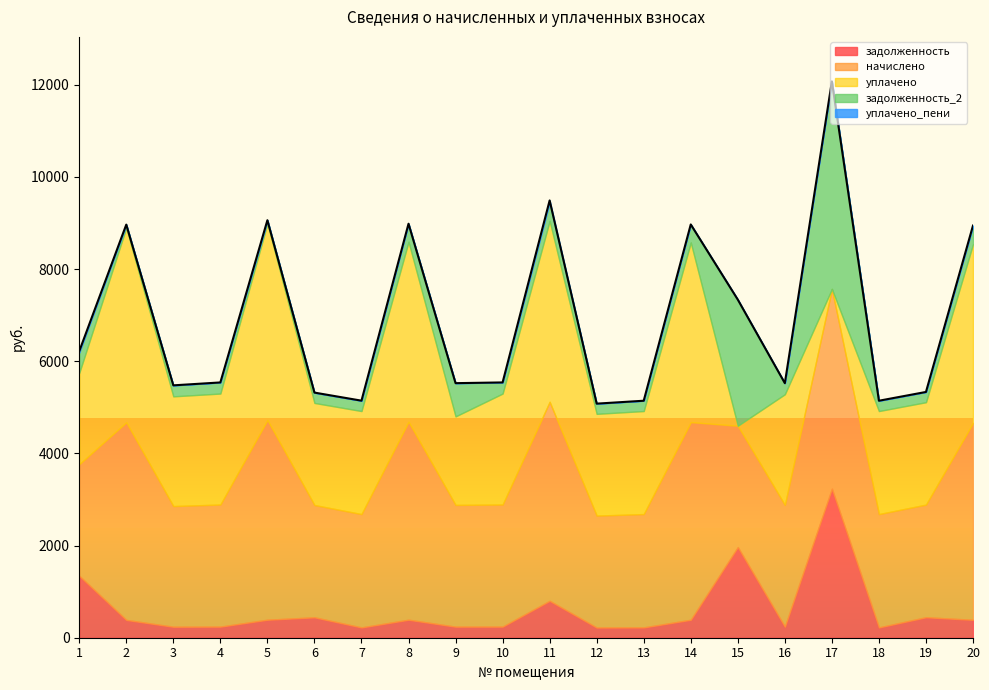

What is the average value of the задолженность_2 series?

619.6